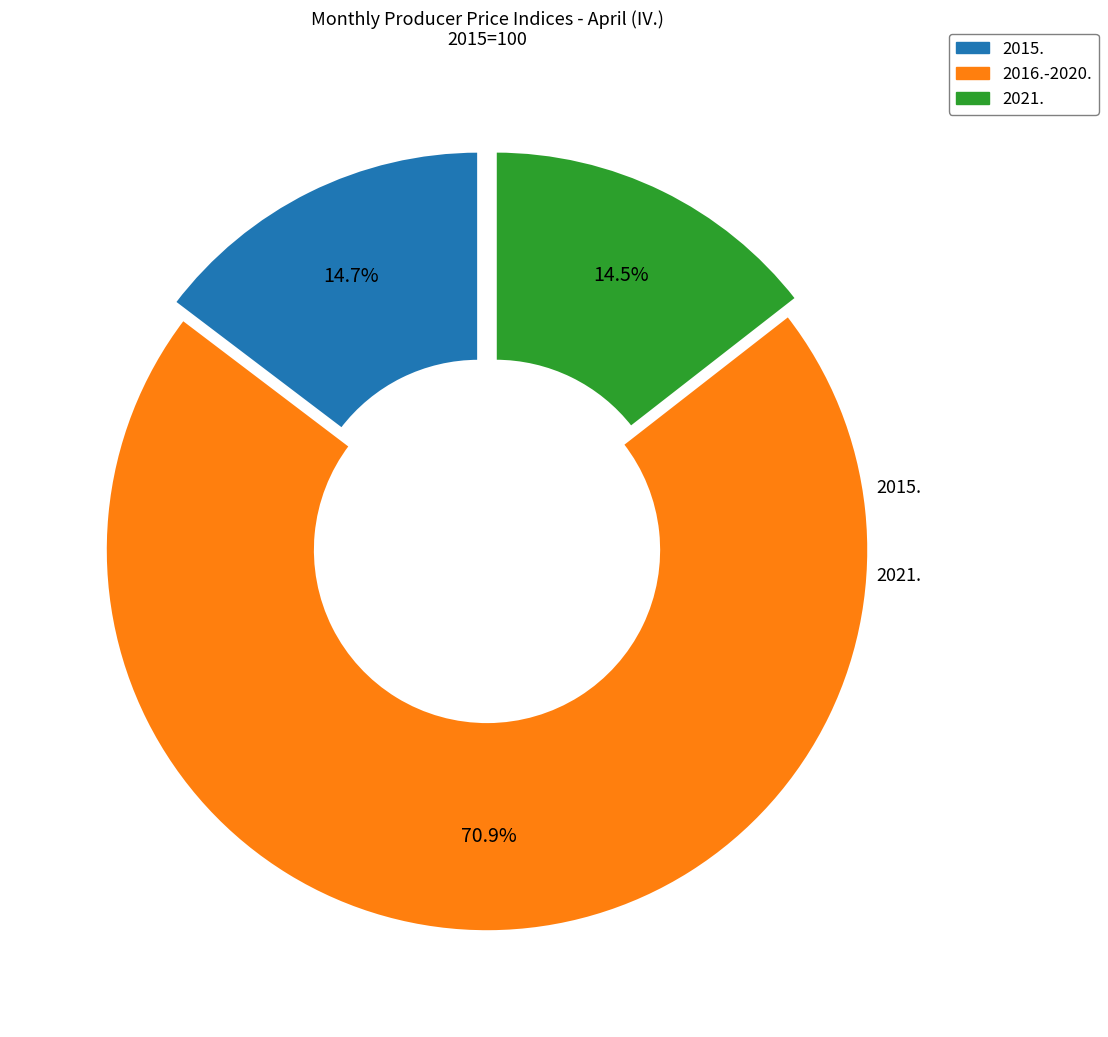

To the nearest percent, what is the average slice percentage?

33%